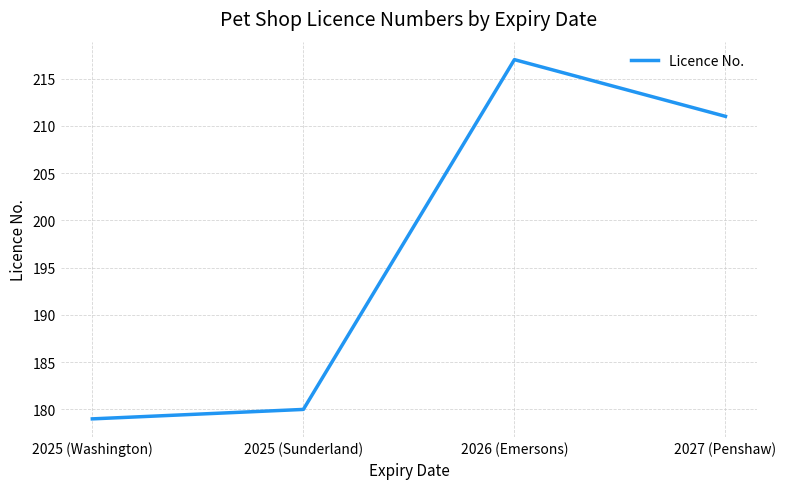

Approximately how many times larger is the value at 2027 (Penshaw) compared to 2025 (Sunderland)?

1.2